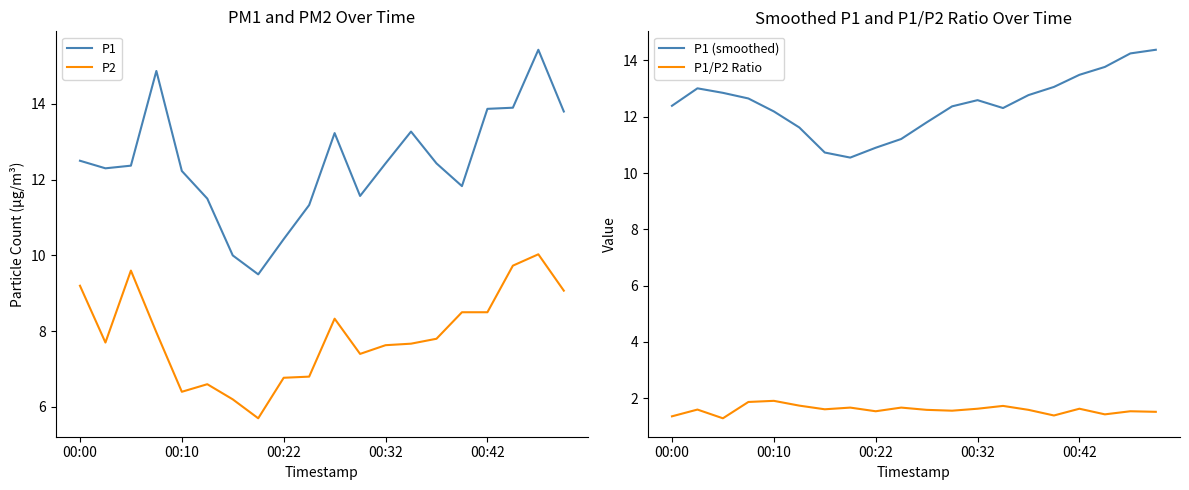

Which series has the widest spread of values?

P1